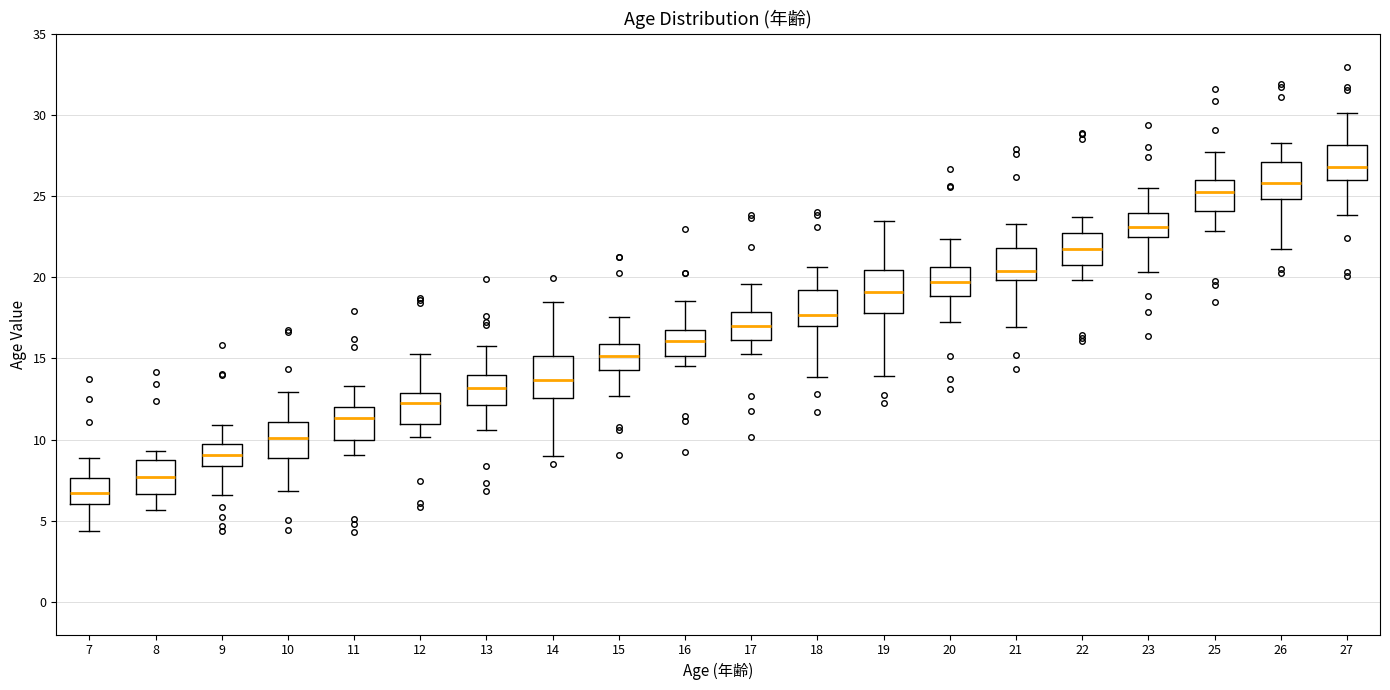

Reading left to right, transcribe this box plot: for each box, give where its median line is, the range the box spans, and where its two whiskers end, as read against the y-axis. The values are not printed on the chart, so give them approximately, as read against the axis.

7: median 6.5, box 6.0 to 7.5, whiskers 4.5 to 9.0
8: median 7.5, box 6.5 to 9.0, whiskers 5.5 to 9.5
9: median 9.0, box 8.5 to 9.5, whiskers 6.5 to 11.0
10: median 10.0, box 9.0 to 11.0, whiskers 7.0 to 13.0
11: median 11.5, box 10.0 to 12.0, whiskers 9.0 to 13.5
12: median 12.0, box 11.0 to 13.0, whiskers 10.0 to 15.5
13: median 13.0, box 12.0 to 14.0, whiskers 10.5 to 16.0
14: median 13.5, box 12.5 to 15.0, whiskers 9.0 to 18.5
15: median 15.0, box 14.5 to 16.0, whiskers 12.5 to 17.5
16: median 16.0, box 15.0 to 17.0, whiskers 14.5 to 18.5
17: median 17.0, box 16.0 to 18.0, whiskers 15.5 to 19.5
18: median 17.5, box 17.0 to 19.0, whiskers 14.0 to 20.5
19: median 19.0, box 18.0 to 20.5, whiskers 14.0 to 23.5
20: median 19.5, box 19.0 to 20.5, whiskers 17.0 to 22.5
21: median 20.5, box 20.0 to 22.0, whiskers 17.0 to 23.5
22: median 21.5, box 21.0 to 22.5, whiskers 20.0 to 23.5
23: median 23.0, box 22.5 to 24.0, whiskers 20.5 to 25.5
25: median 25.5, box 24.0 to 26.0, whiskers 23.0 to 27.5
26: median 26.0, box 25.0 to 27.0, whiskers 21.5 to 28.5
27: median 27.0, box 26.0 to 28.0, whiskers 24.0 to 30.0